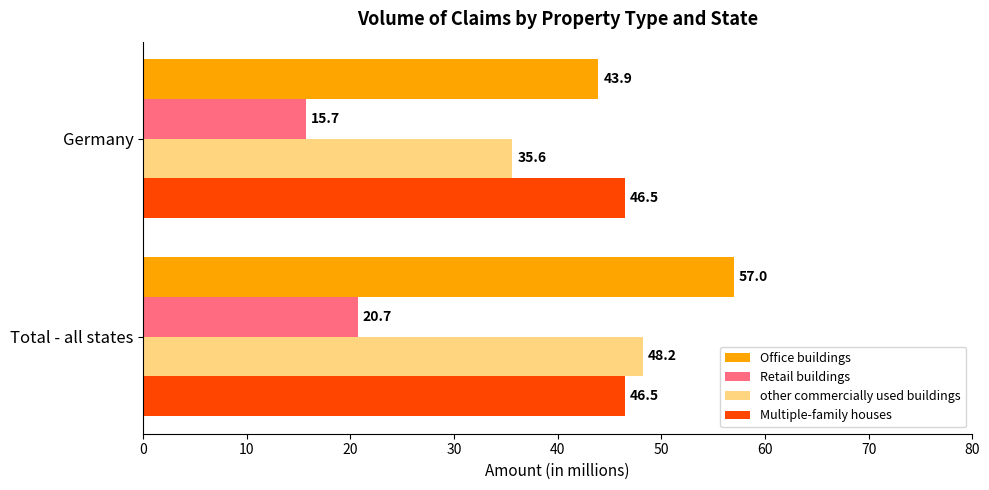

The Retail buildings series shows 15.7 at Germany. True or false?

True